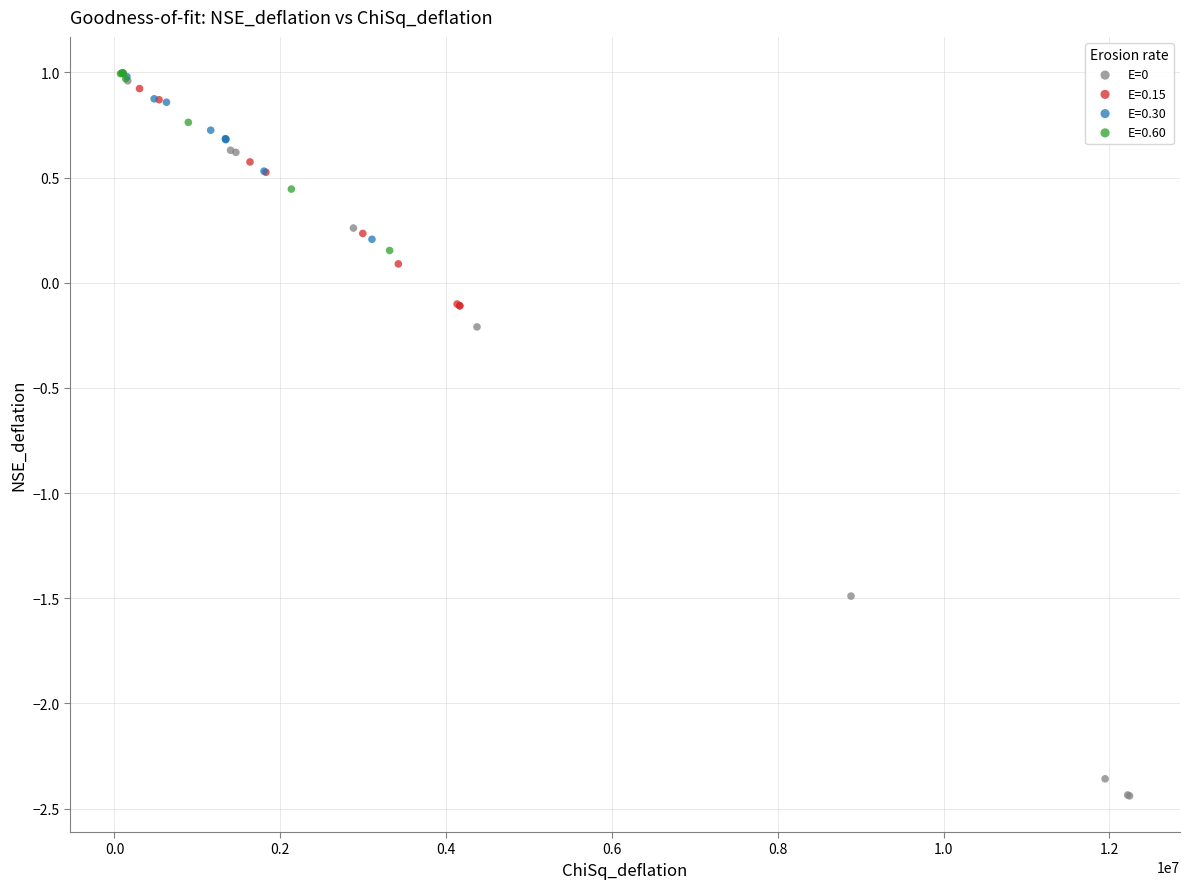

Which series reaches the minimum Y coordinate?

E=0